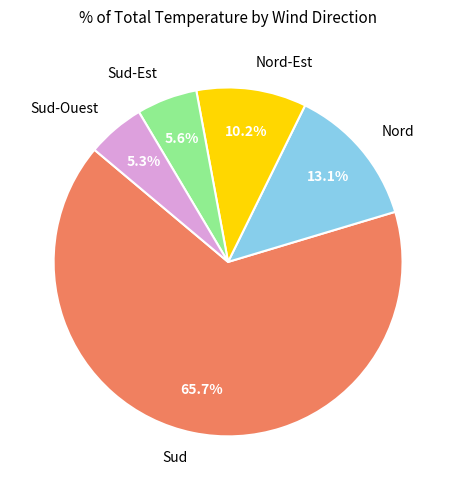

Combined, what portion of the pie is Nord and Nord-Est?

23.3%